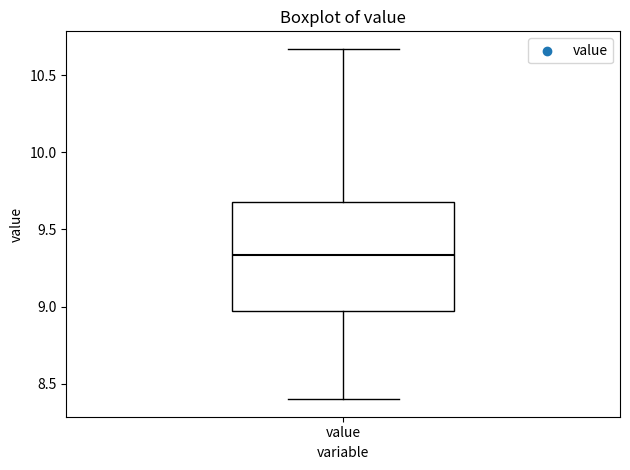

Where does the median line of the box for value sit on the y-axis? The values are not printed on the chart, so give them approximately, as read against the axis.

9.35